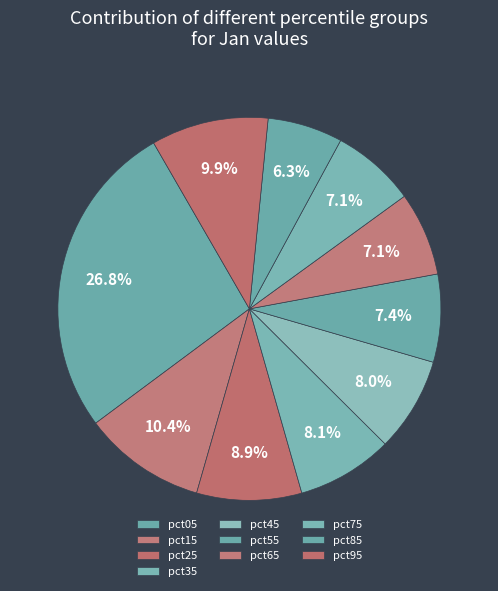

What is the total percentage of pct05 and pct45?

34.8%